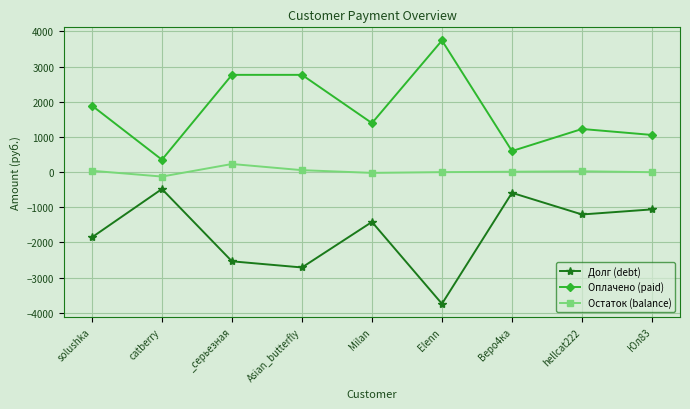

What is the label of the 8th point from the left?

hellcat222